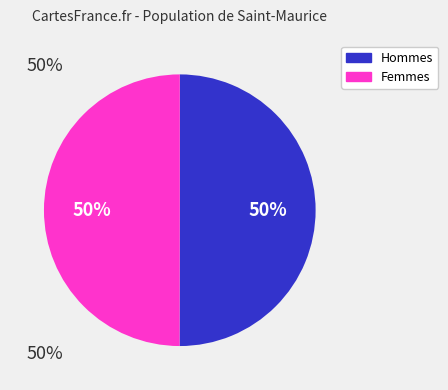

True or false: Hommes accounts for 39% of the total.

False